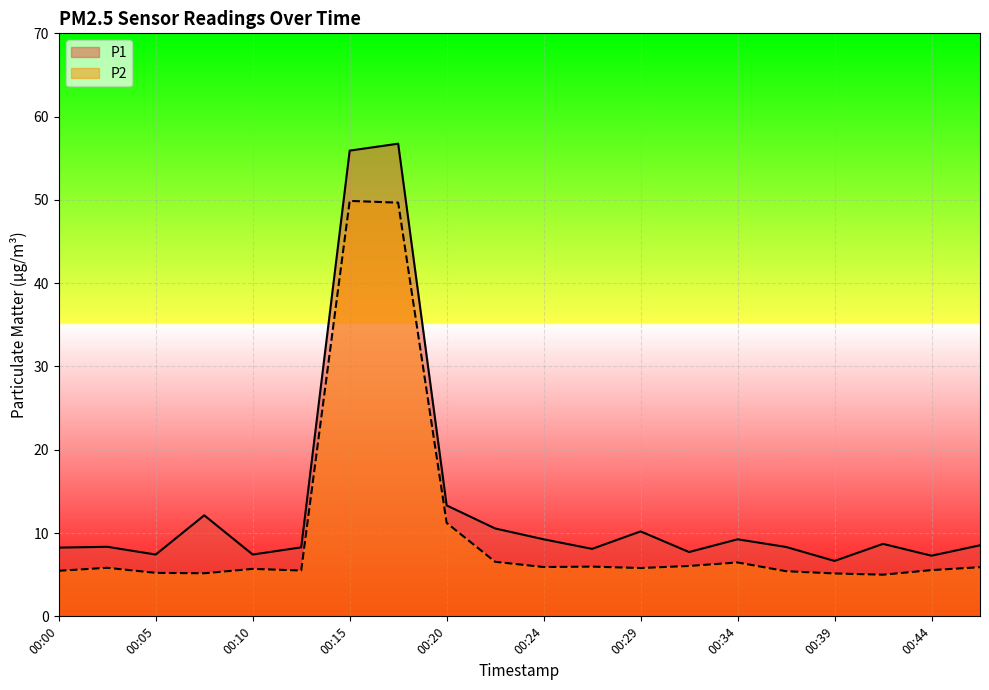

What is the maximum value shown in the chart?

56.8